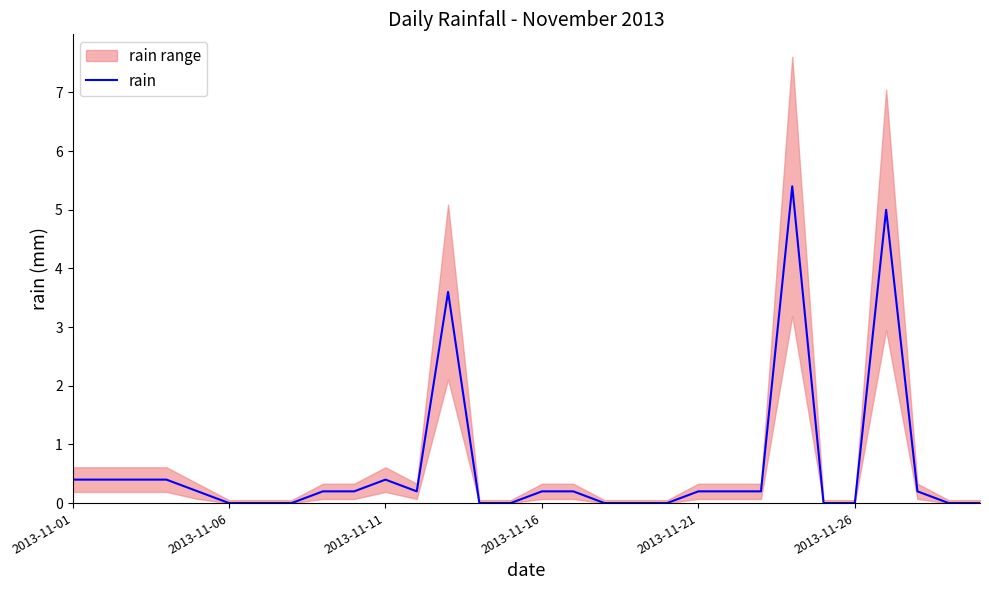

What is the difference between the maximum and minimum values?

5.4